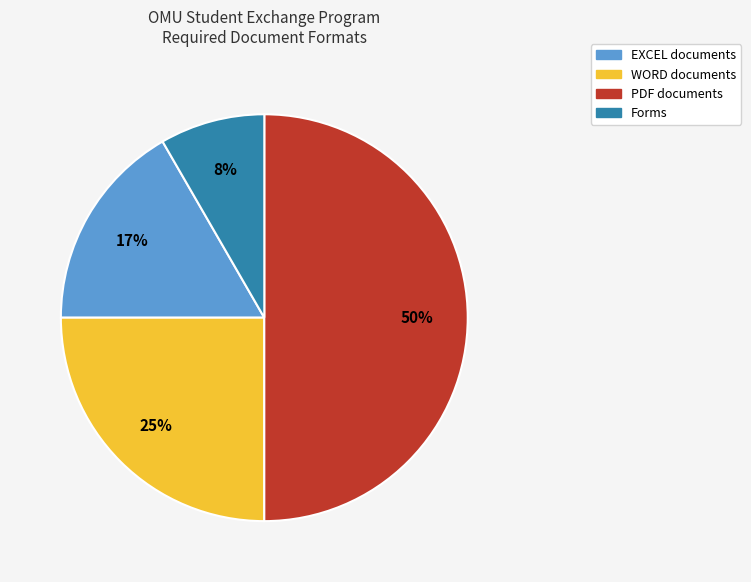

To the nearest percent, what is the difference between the largest and smallest slice percentages?

42%